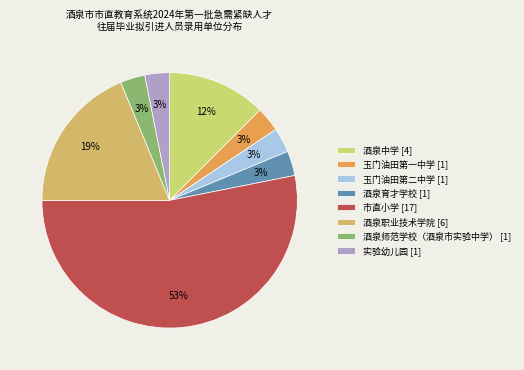

Which slice represents more than half of the pie?

市直小学